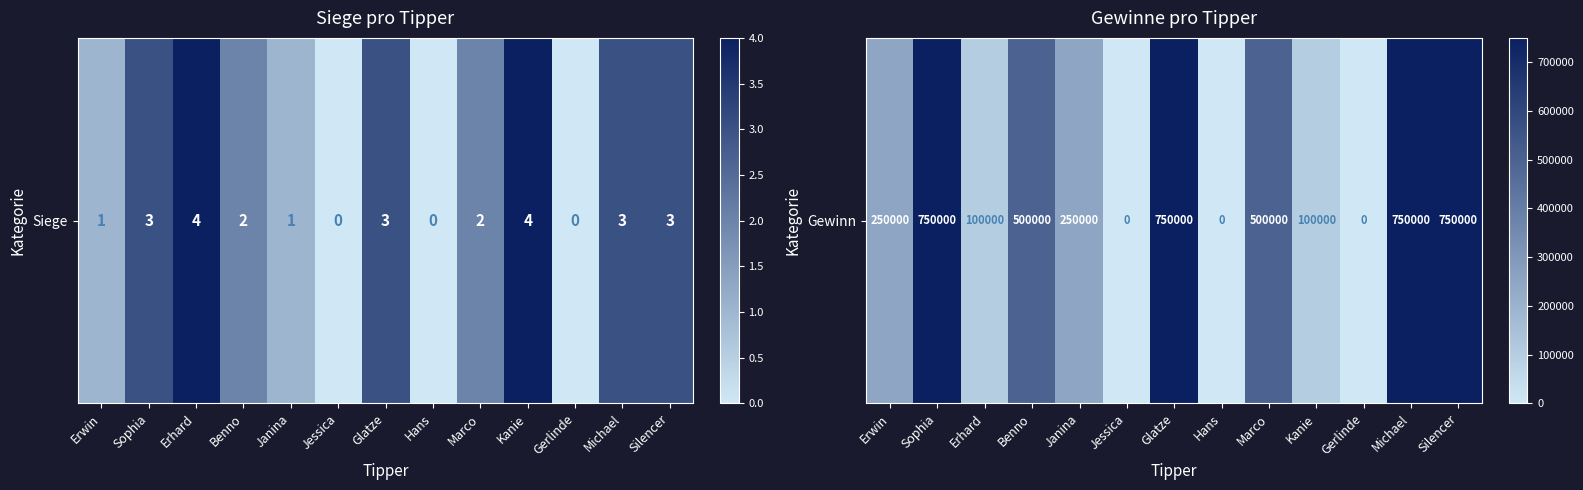

Which label corresponds to the smallest value in the chart?

Jessica